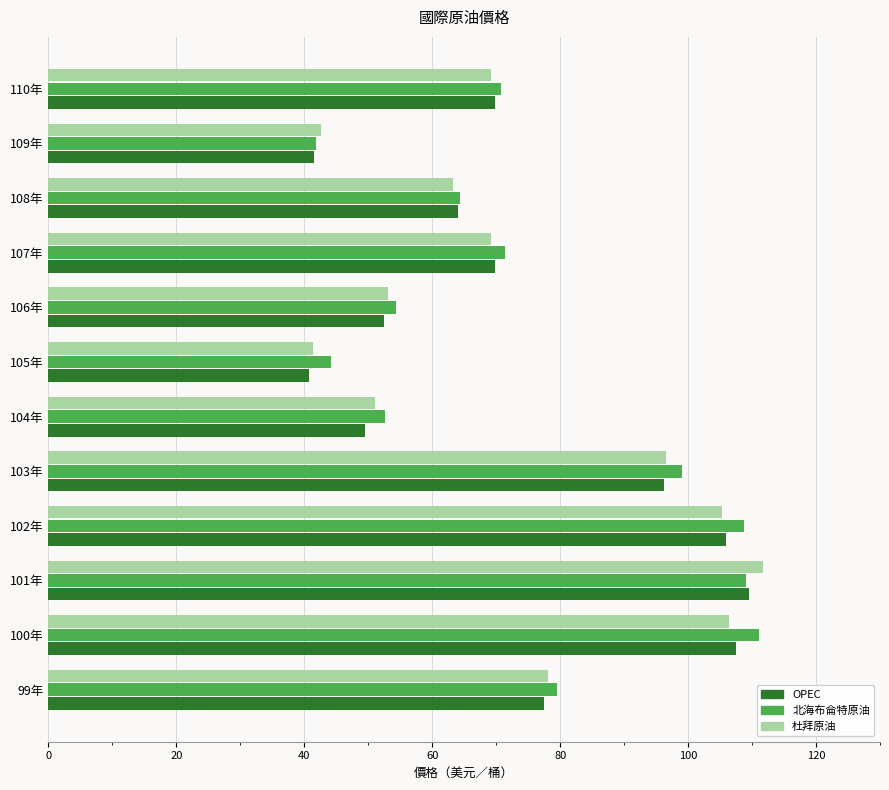

What is the highest value of the OPEC series?

109.5